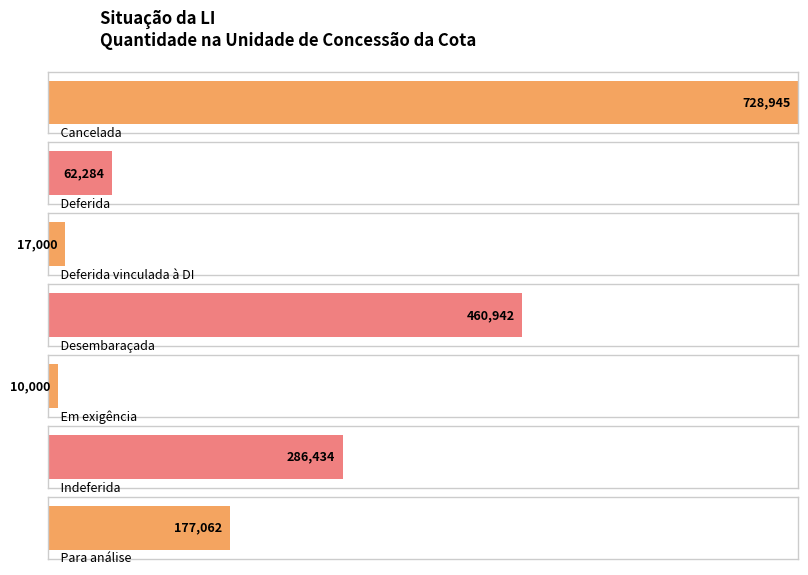

Reading left to right, list all the values displayed in this chart.

728944.7	62283.8	17000.0	460942.3	10000.0	286434.2	177062.5